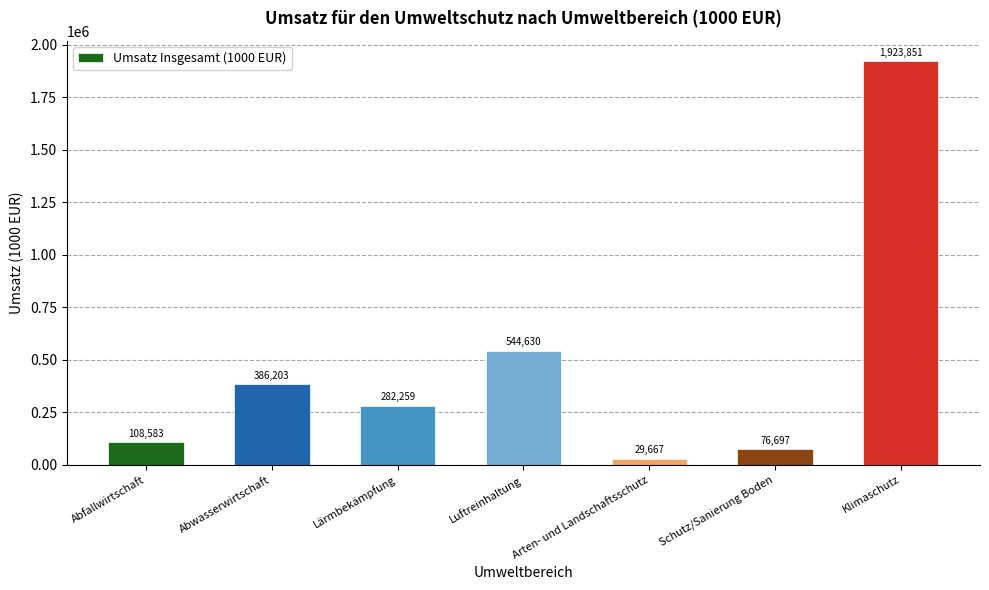

Between Luftreinhaltung and Lärmbekämpfung, which is larger?

Luftreinhaltung